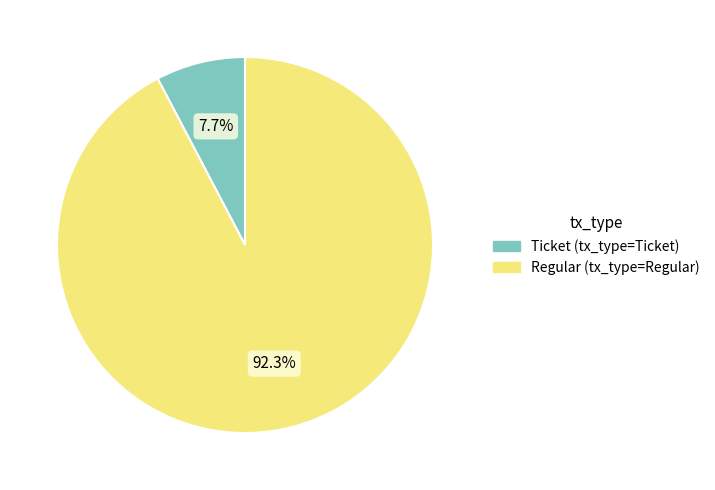

What percentage is the Ticket slice, to the nearest percent?

8%